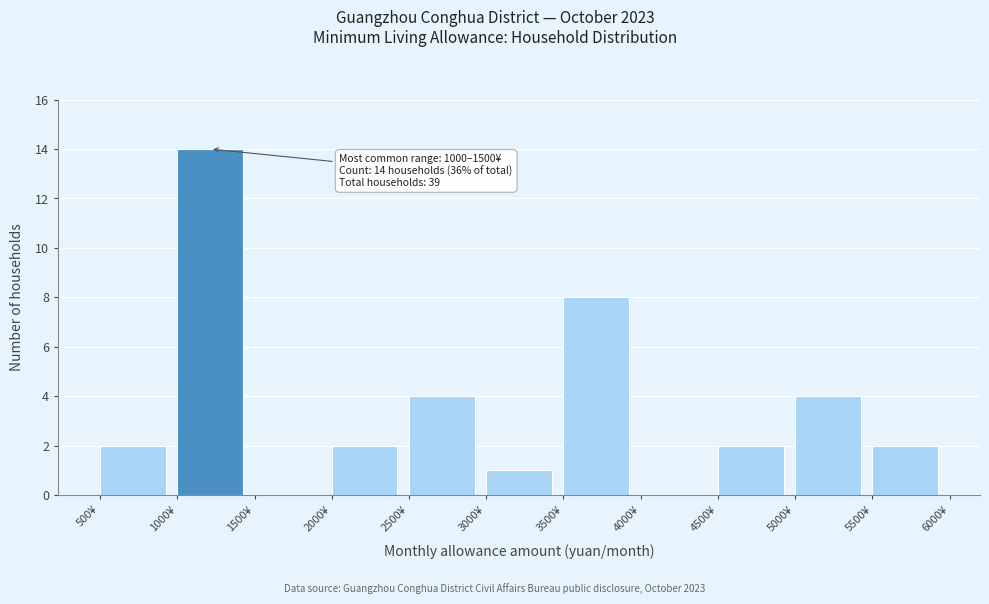

Which range on the x-axis has the tallest bar?

1000 to 1500